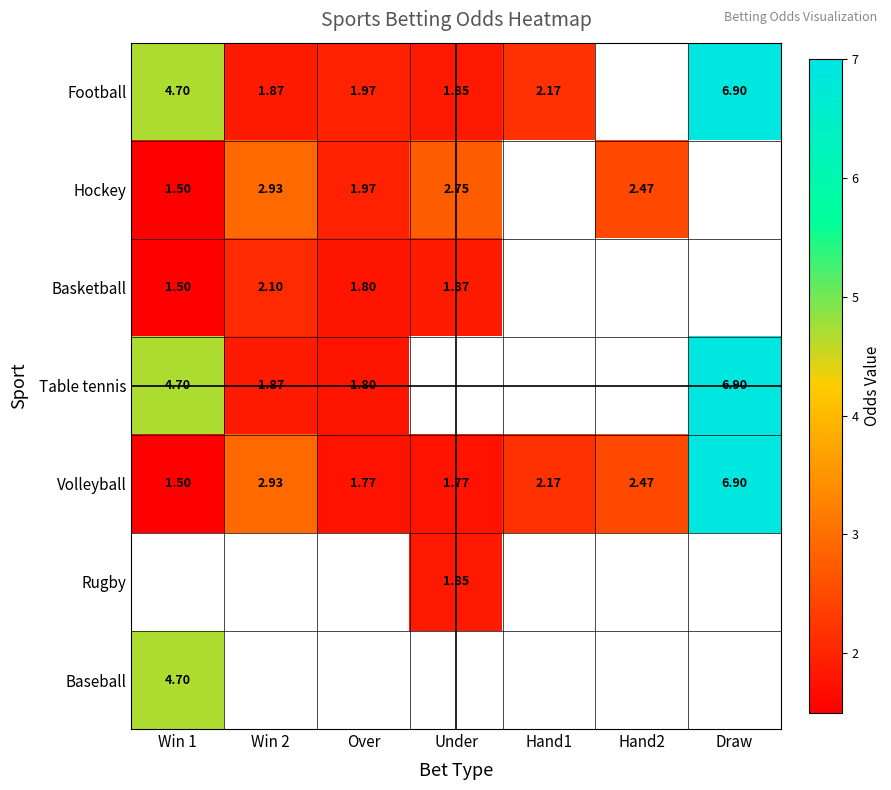

Is the value of Hockey at Win 1 greater than the value of Table tennis at Draw?

No